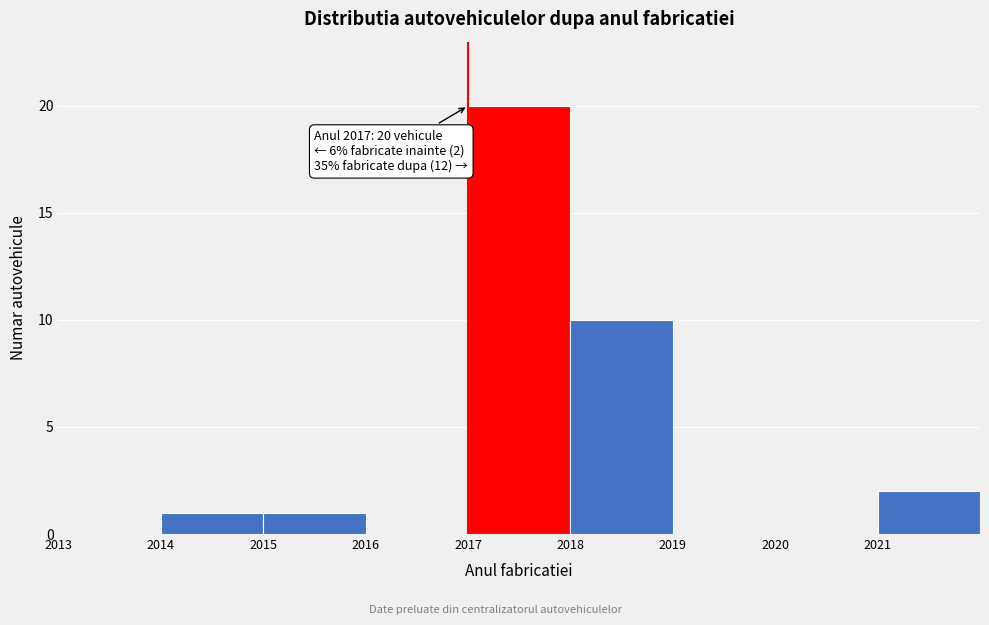

Over which range of the x-axis is the bar tallest?

2017 to 2018